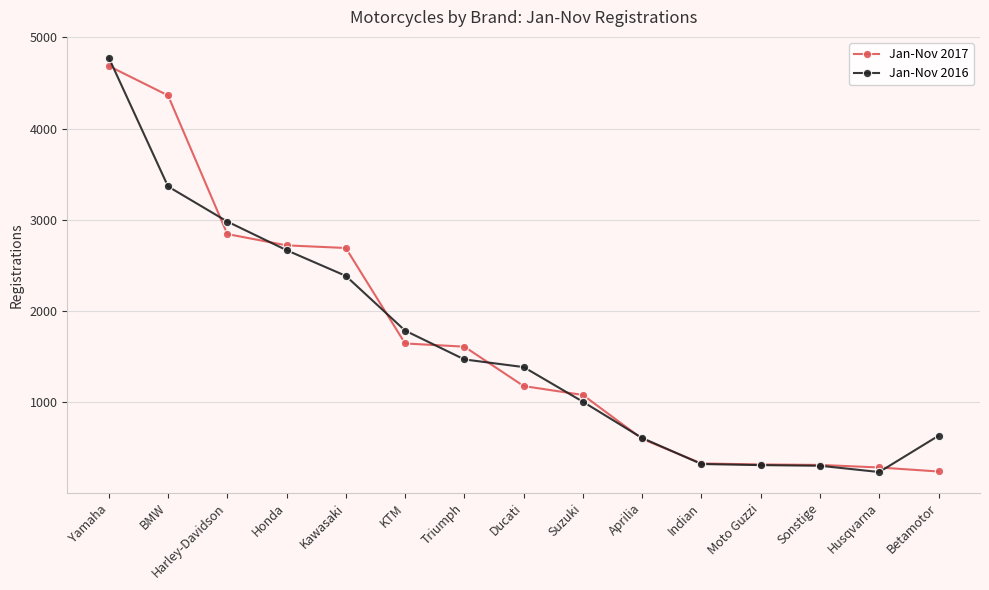

Is it true that Jan-Nov 2016 equals 845 at Honda?

False